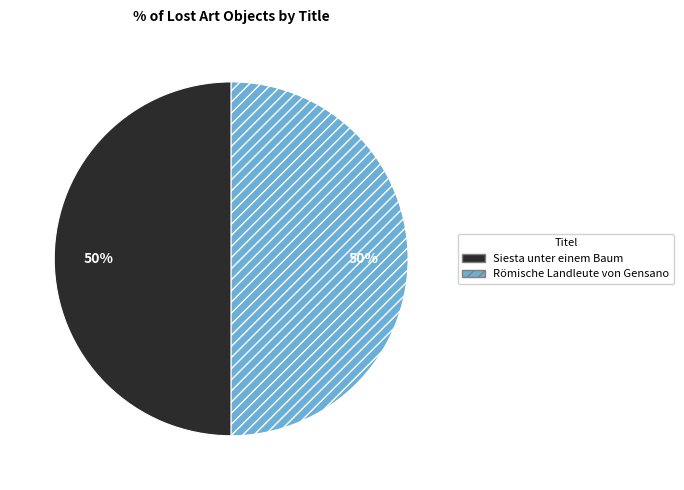

What percentage is the Siesta unter einem Baum slice, to the nearest percent?

50%